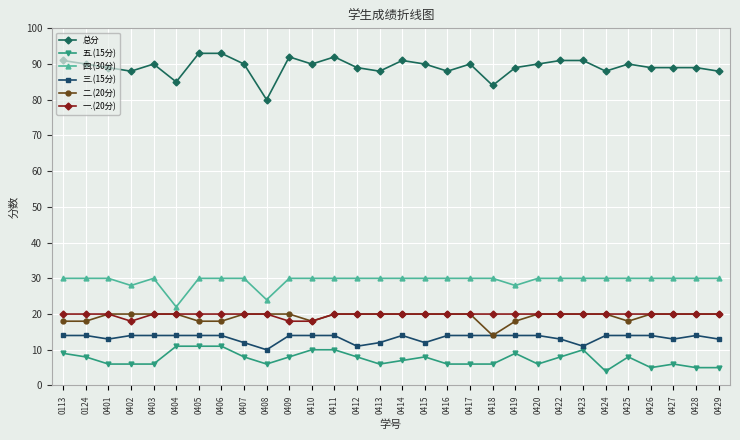

Reading right to left, transcribe all the data shown in this chart.

总分: 88	89	89	89	90	88	91	91	90	89	84	90	88	90	91	88	89	92	90	92	80	90	93	93	85	90	88	89	90	91
五.(15分): 5	5	6	5	8	4	10	8	6	9	6	6	6	8	7	6	8	10	10	8	6	8	11	11	11	6	6	6	8	9
四.(30分): 30	30	30	30	30	30	30	30	30	28	30	30	30	30	30	30	30	30	30	30	24	30	30	30	22	30	28	30	30	30
三.(15分): 13	14	13	14	14	14	11	13	14	14	14	14	14	12	14	12	11	14	14	14	10	12	14	14	14	14	14	13	14	14
二.(20分): 20	20	20	20	18	20	20	20	20	18	14	20	20	20	20	20	20	20	18	20	20	20	18	18	20	20	20	20	18	18
一.(20分): 20	20	20	20	20	20	20	20	20	20	20	20	20	20	20	20	20	20	18	18	20	20	20	20	20	20	18	20	20	20